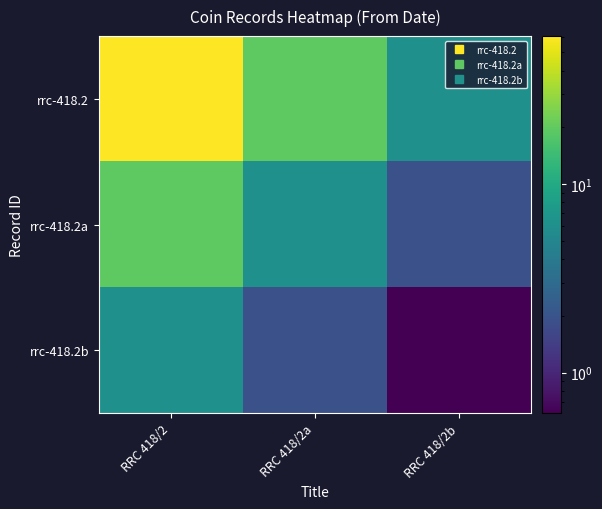

What is the greatest value displayed?

61.0